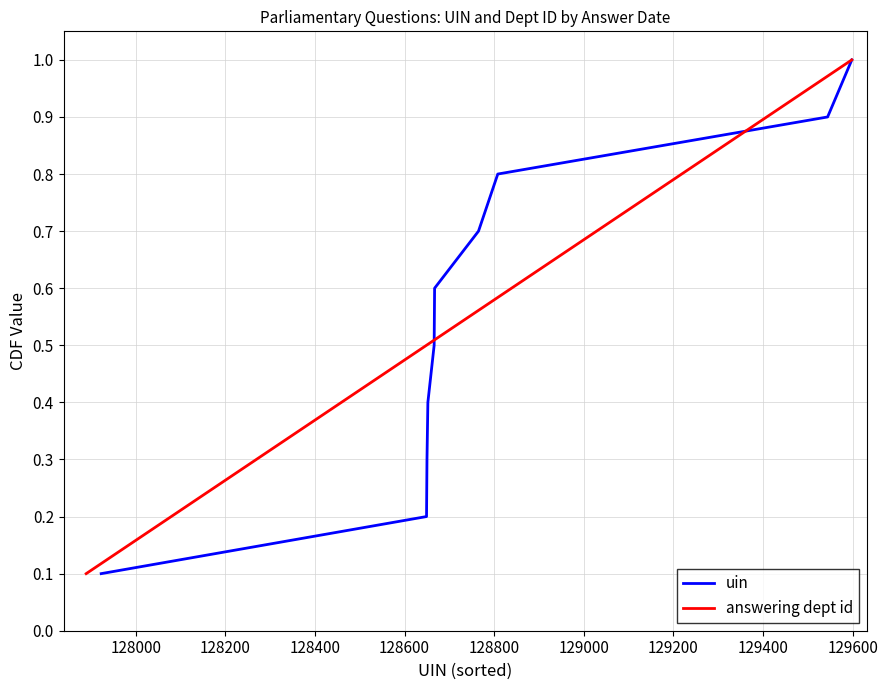

What is the total value across all series at 129000?

1.4